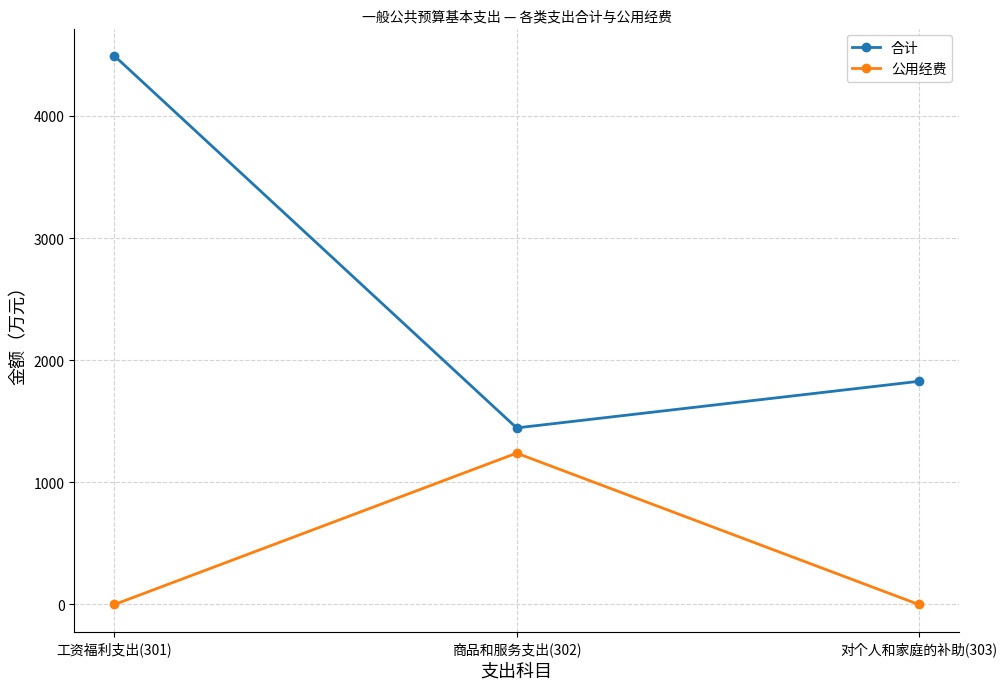

The 合计 series shows 4492.9 at 工资福利支出(301). True or false?

True